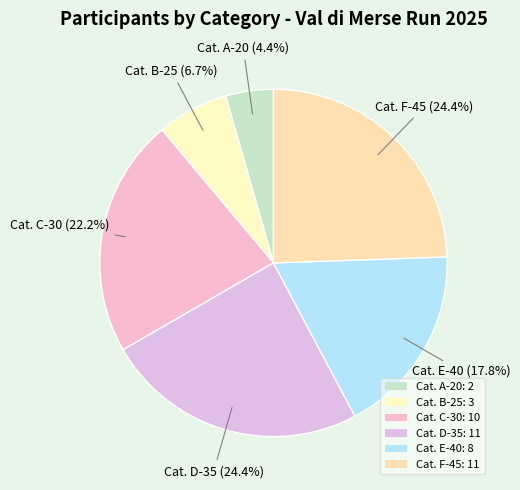

Count the number of slices in the pie.

6